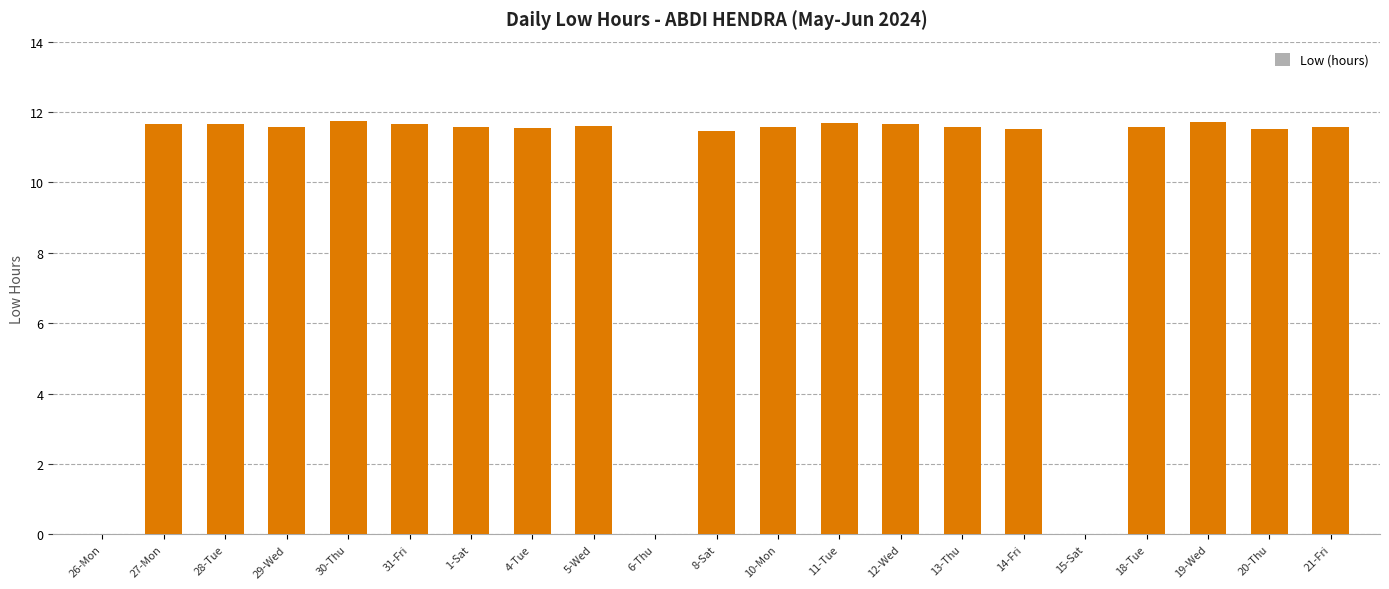

What is the ratio of the value at 28-Tue to the value at 30-Thu?

1.0